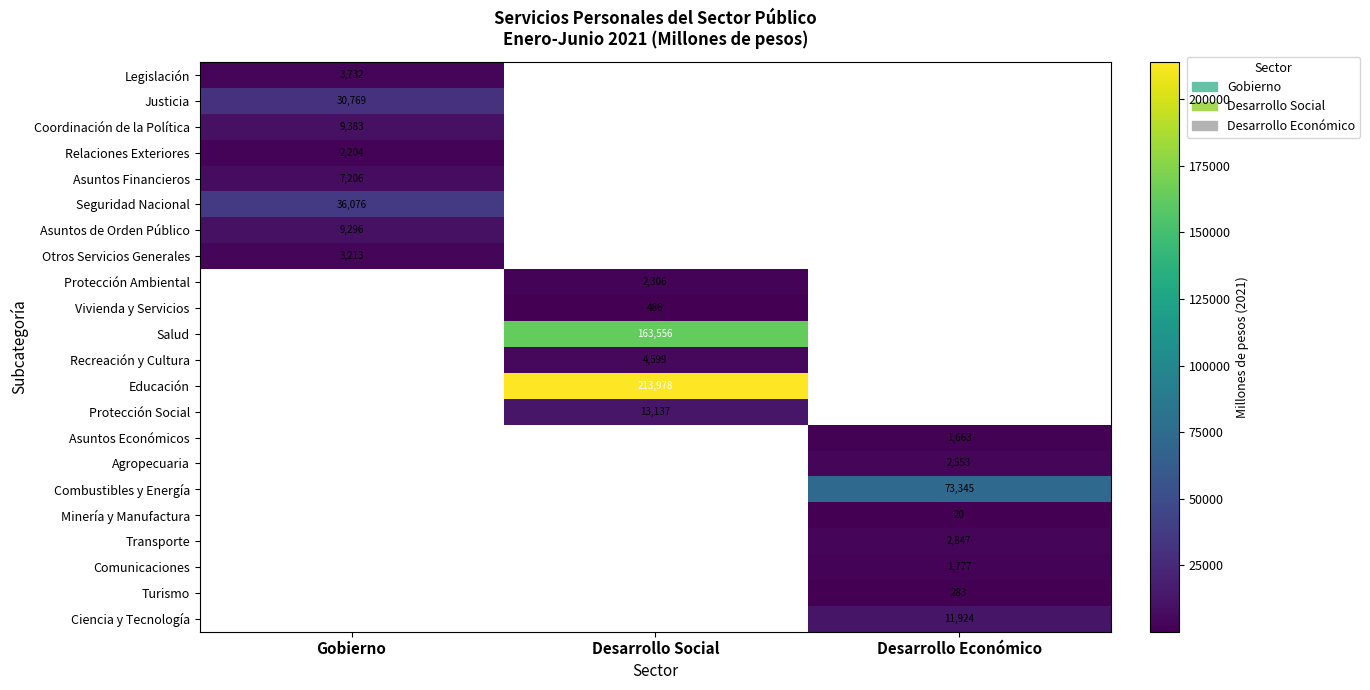

Which has a higher value, Desarrollo Social or Gobierno?

Gobierno